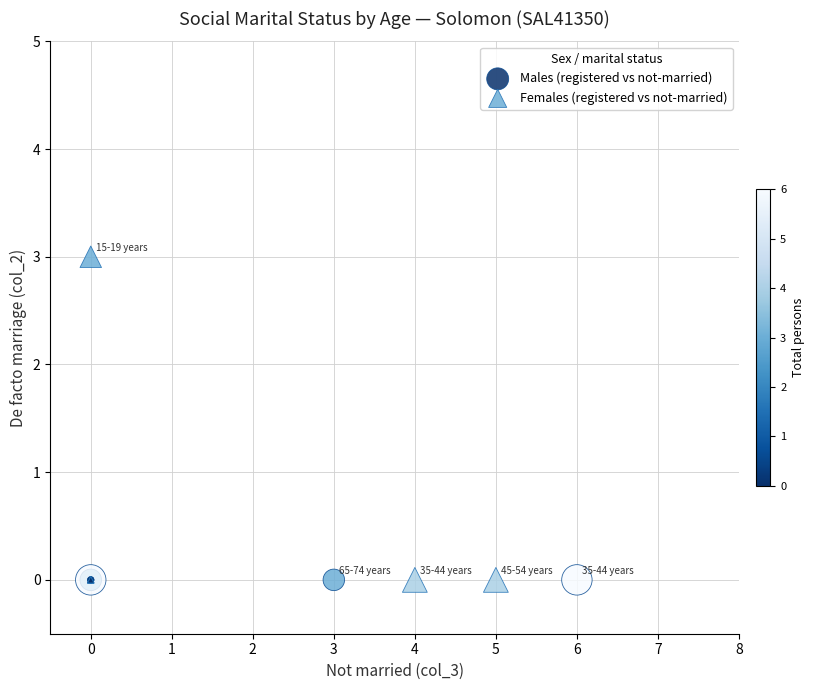

Which series reaches the maximum Y coordinate?

Females (registered vs not-married)